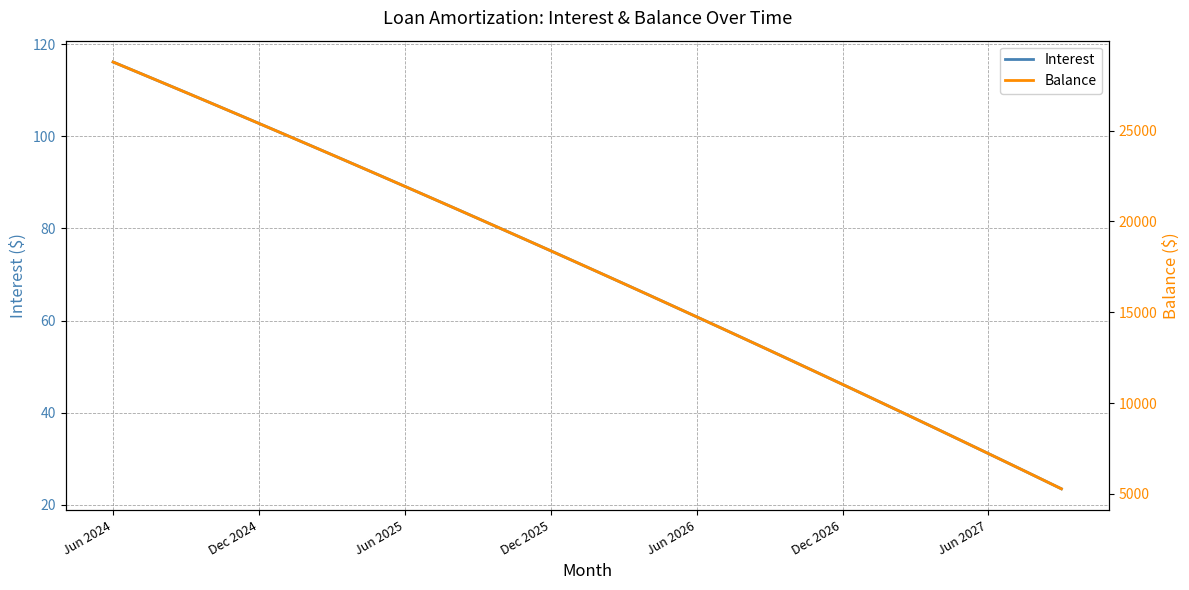

True or false: Interest has a value of 89.1 at Jun 2025.

True